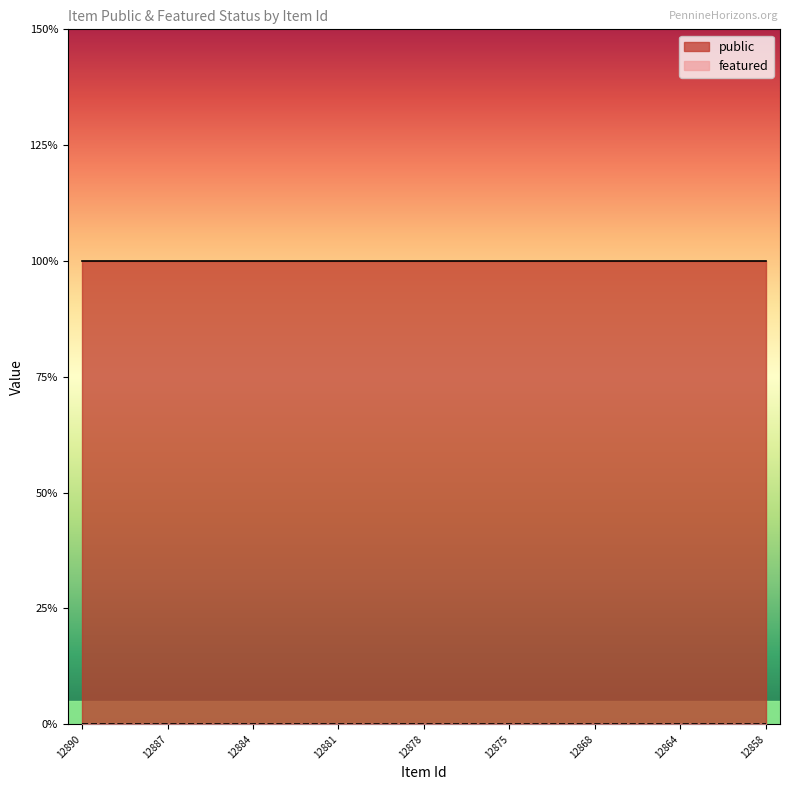

True or false: featured and public cross at least once.

False